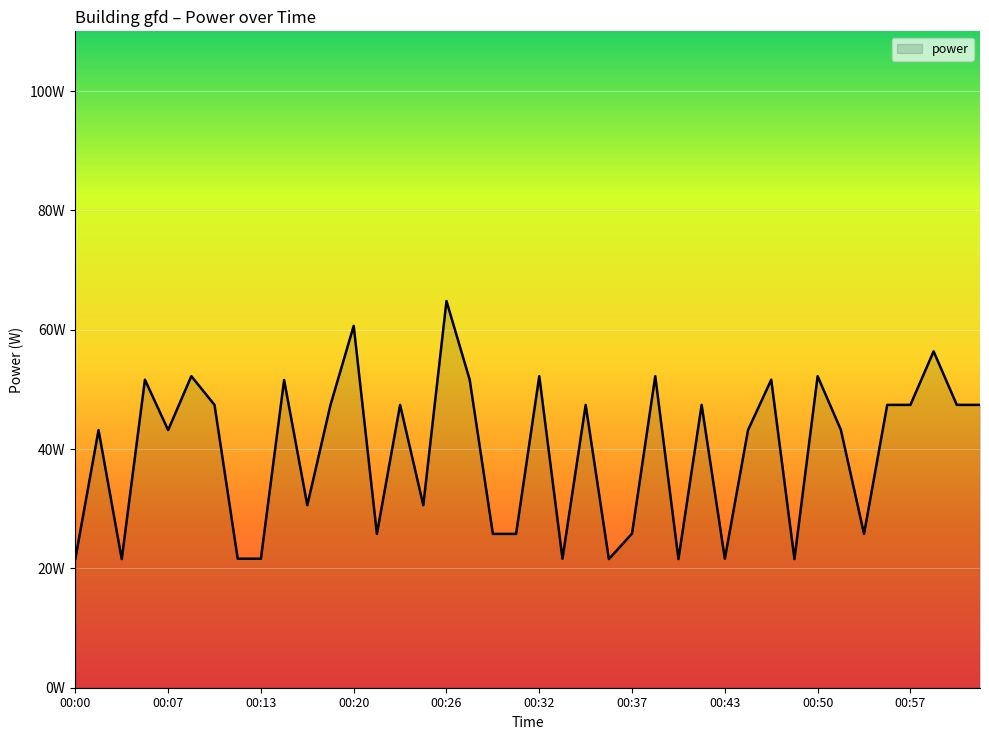

What is the sum of all values?

1580.9